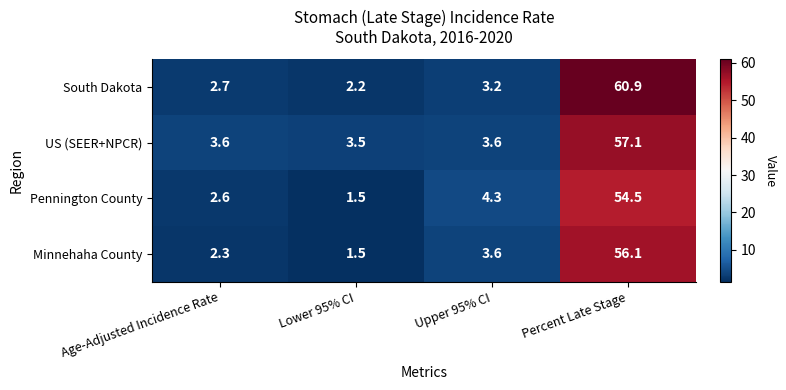

Reading left to right, transcribe all the data shown in this chart.

South Dakota: Age-Adjusted Incidence Rate=2.7	Lower 95% CI=2.2	Upper 95% CI=3.2	Percent Late Stage=60.9
US (SEER+NPCR): Age-Adjusted Incidence Rate=3.6	Lower 95% CI=3.5	Upper 95% CI=3.6	Percent Late Stage=57.1
Pennington County: Age-Adjusted Incidence Rate=2.6	Lower 95% CI=1.5	Upper 95% CI=4.3	Percent Late Stage=54.5
Minnehaha County: Age-Adjusted Incidence Rate=2.3	Lower 95% CI=1.5	Upper 95% CI=3.6	Percent Late Stage=56.1